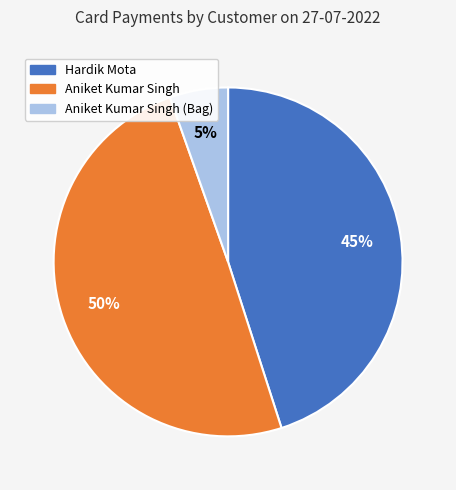

Which slice is the largest?

Aniket Kumar Singh